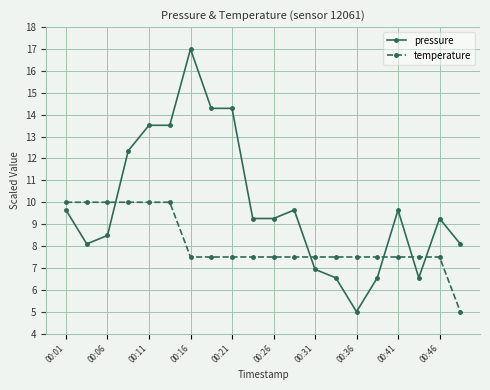

Which series has the largest total across all categories?

pressure